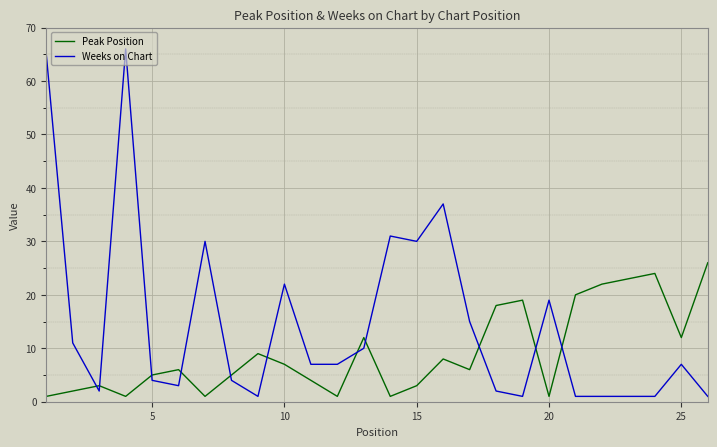

What is the difference between the second highest and minimum values in the Peak Position series?

23